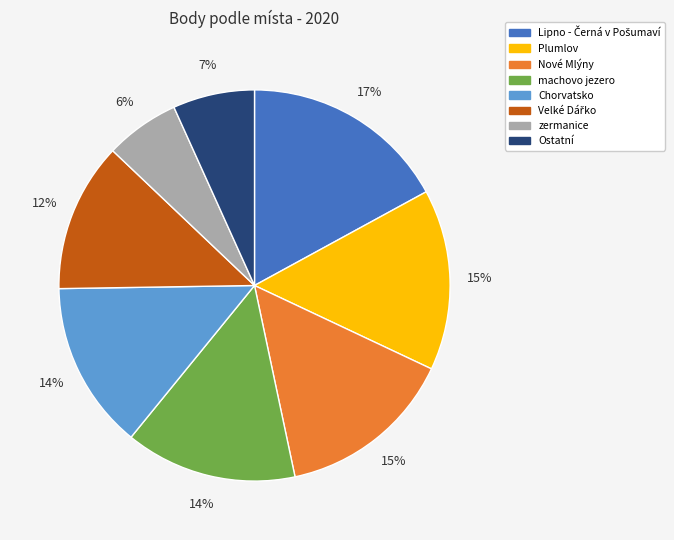

Is the sum of Ostatní and Nové Mlýny greater than half?

No